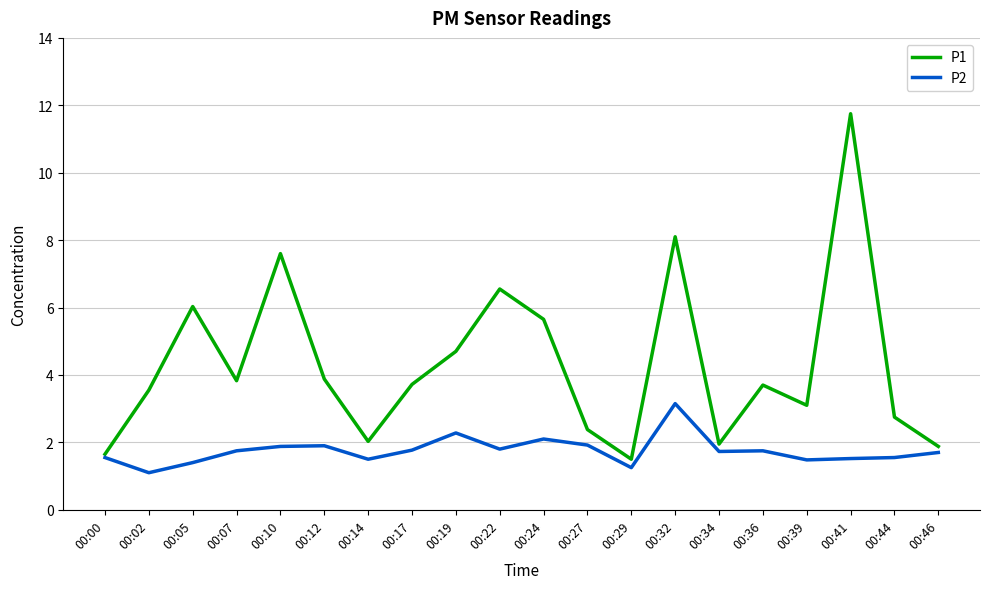

What is the minimum value for P2?

1.1